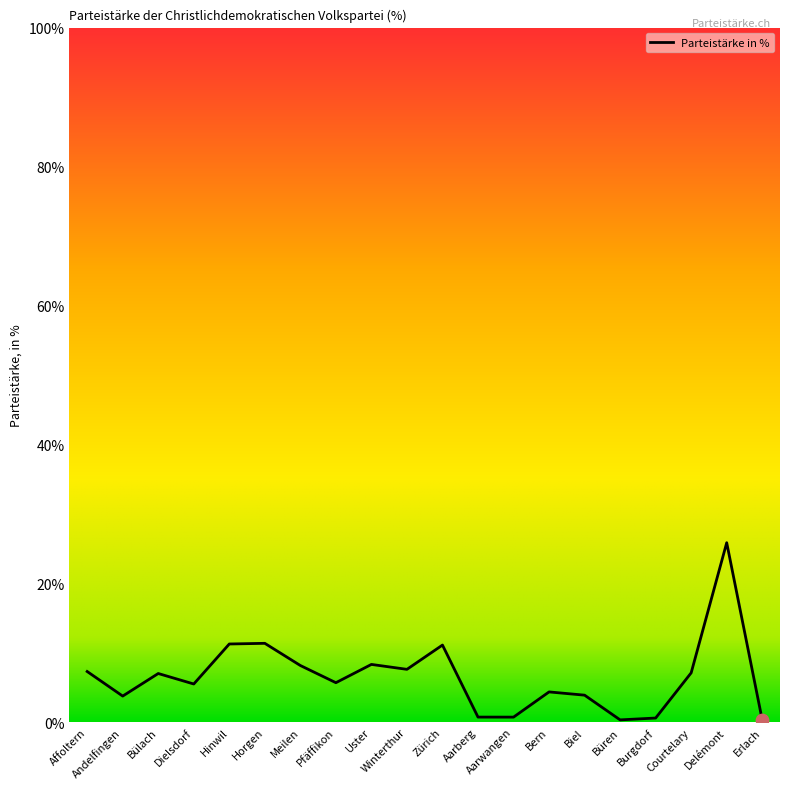

What is the change in value from Bern to Delémont?

+21.5